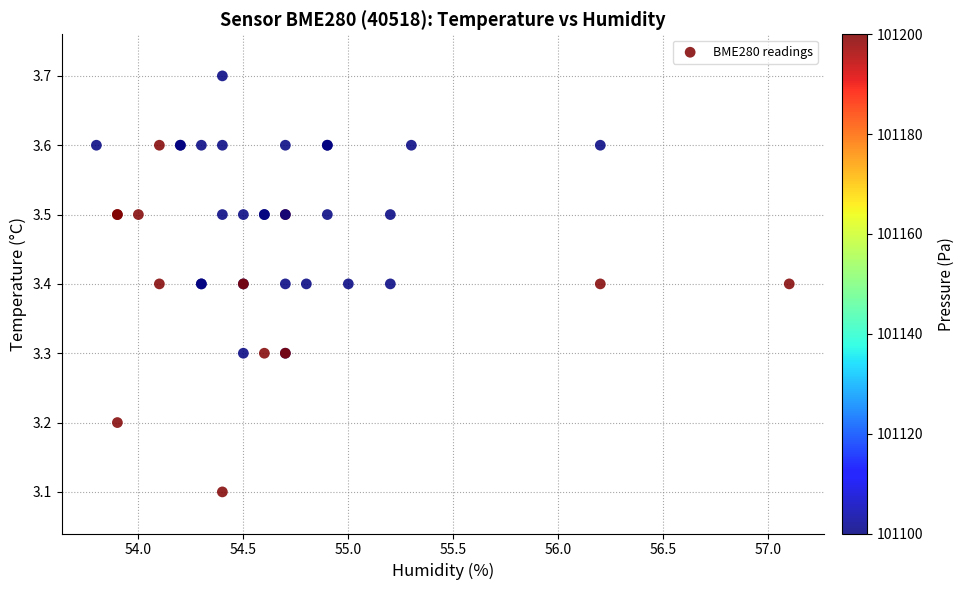

What Y value in the scatter plot is closest to 3?

3.1